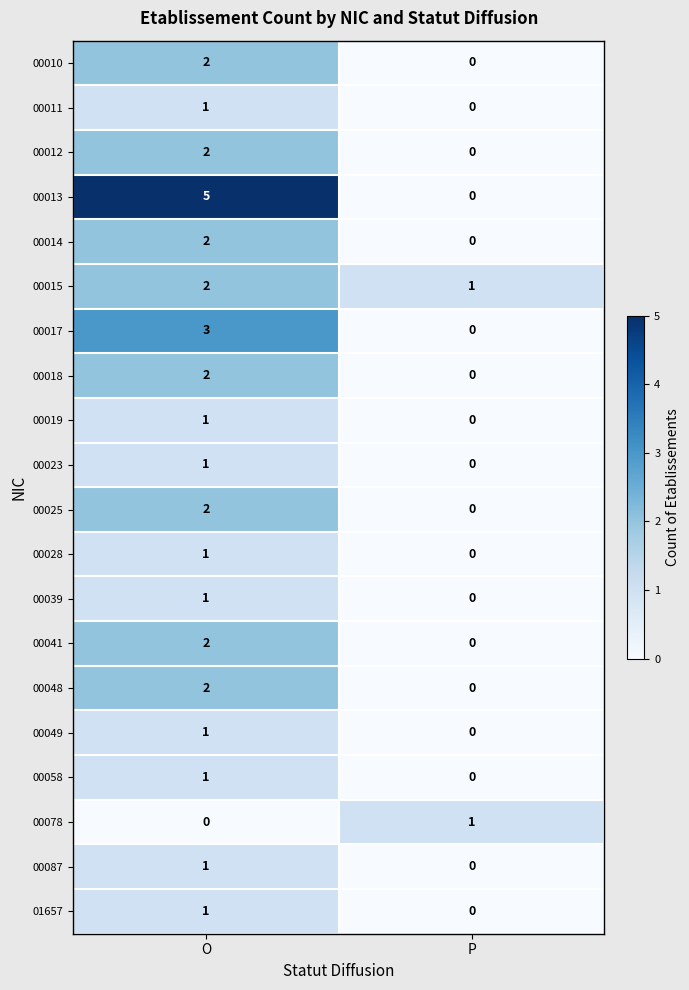

What is the difference between the highest and lowest values at O?

5